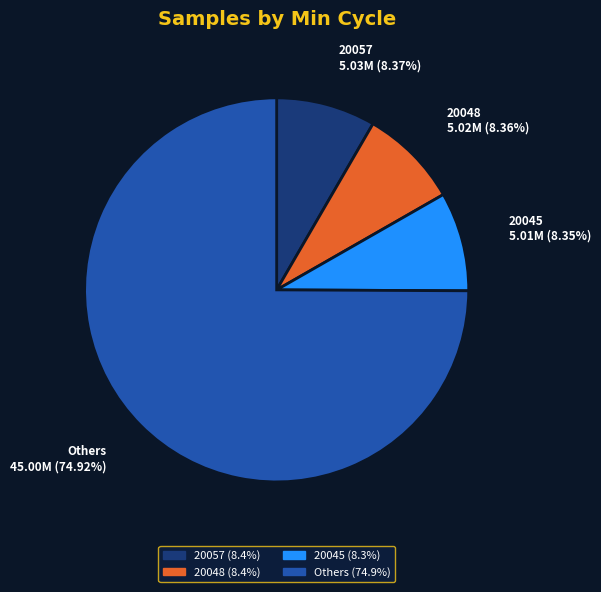

Does any single category account for the majority?

Yes